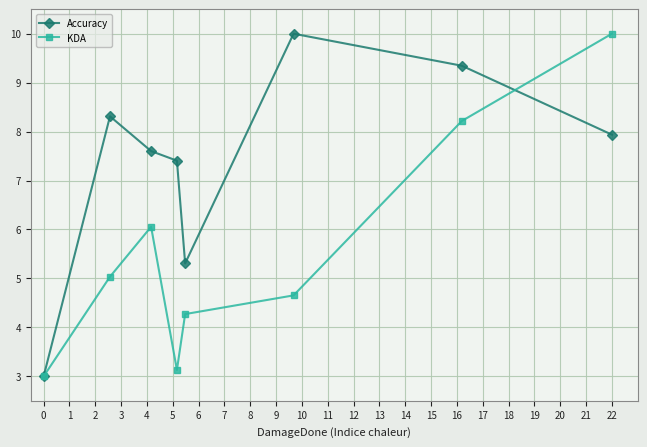

What is the smallest value displayed?

3.0